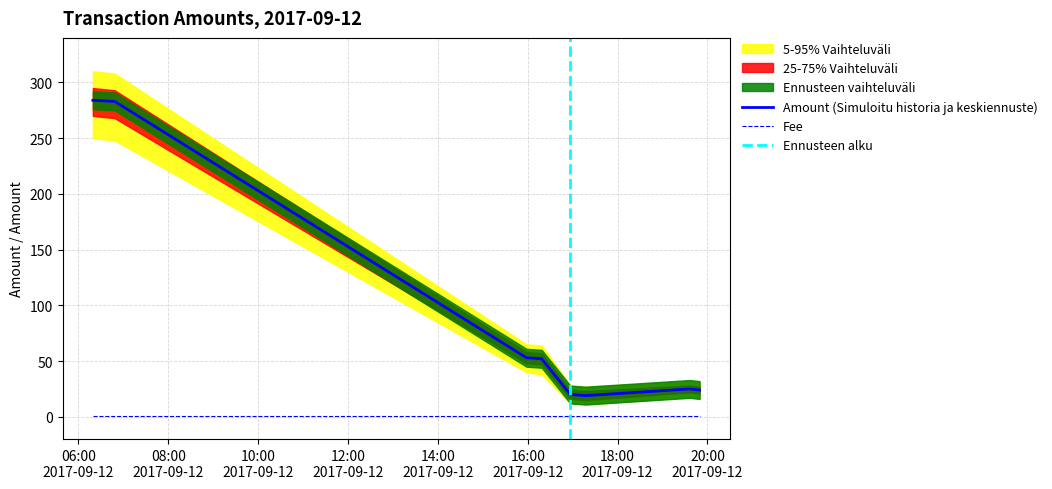

The value at 2017-09-12 15:58:18 is 53. True or false?

True